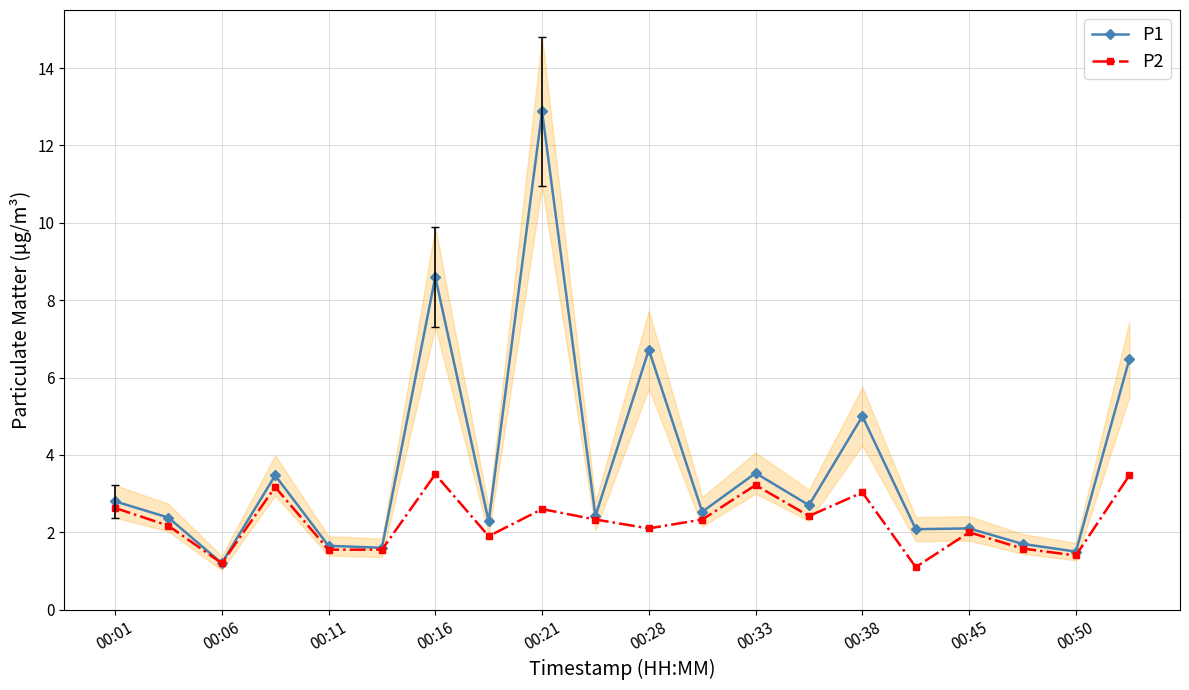

Rank the series by their average value, from lowest to highest.

P2, P1